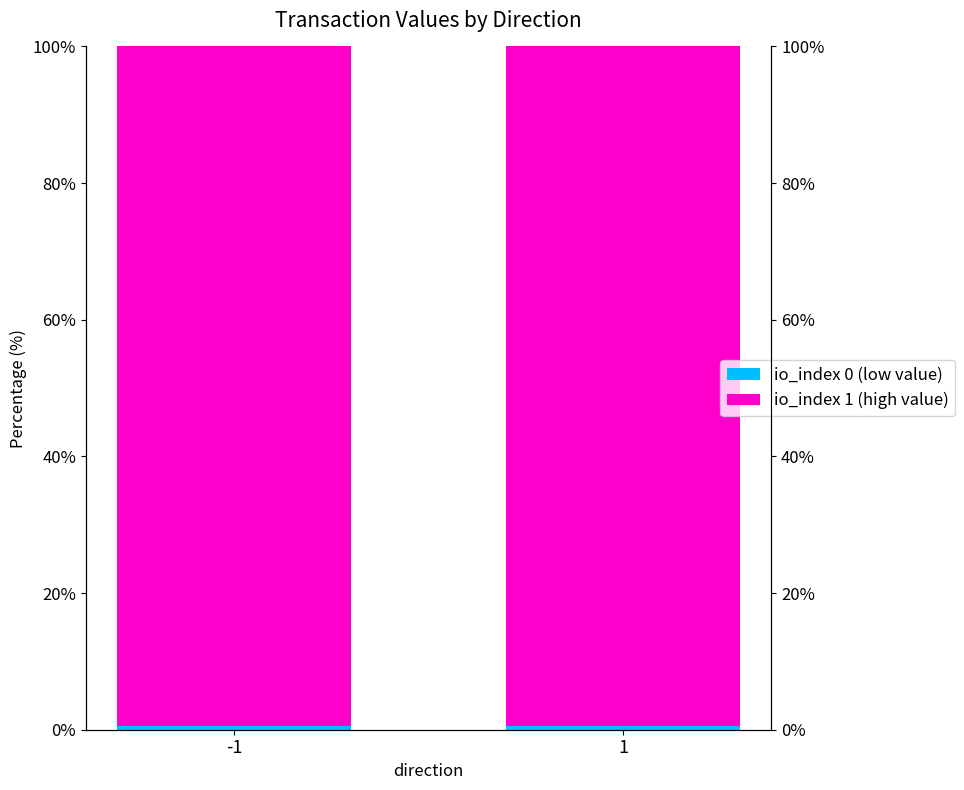

The value of io_index 1 (high value) at -1 is 24.9. True or false?

False